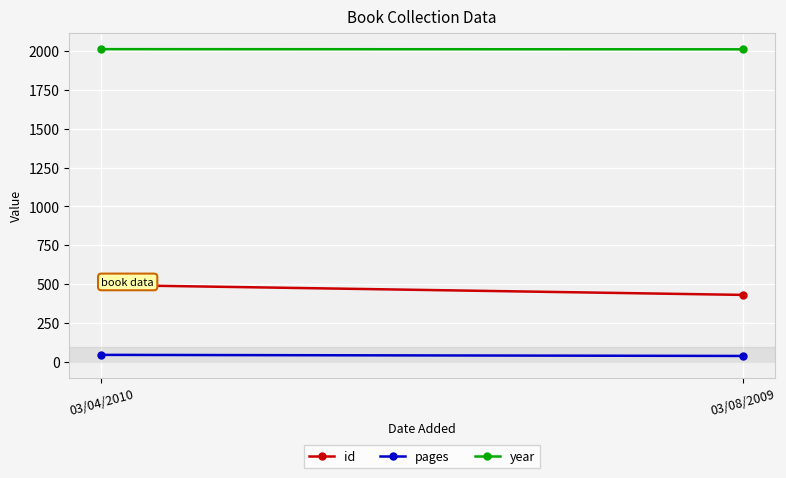

Between 03/04/2010 and 03/08/2009, which series saw the biggest shift?

id